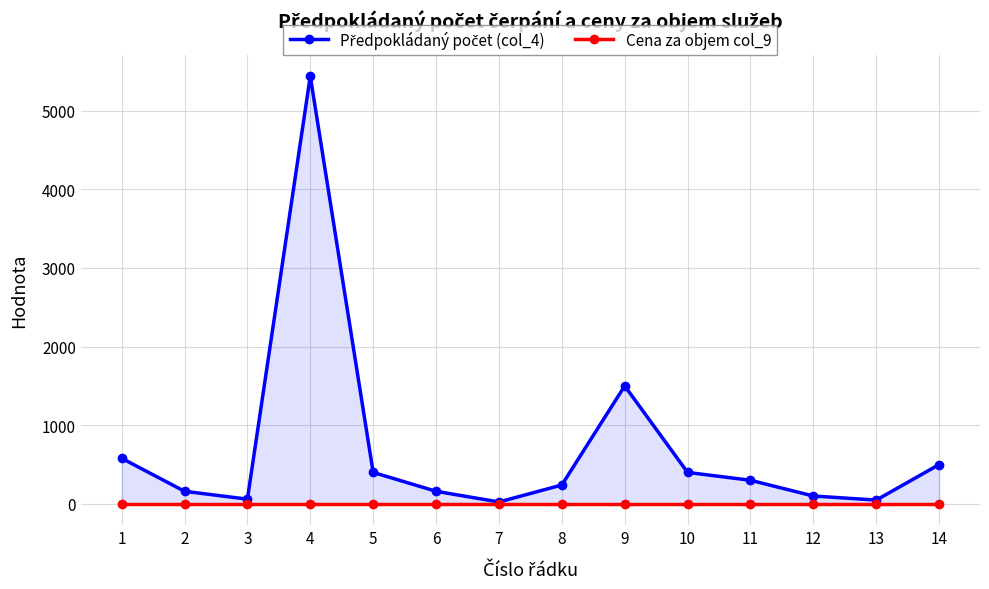

Rank the series at 14 from highest to lowest value.

Předpokládaný počet (col_4), Cena za objem col_9